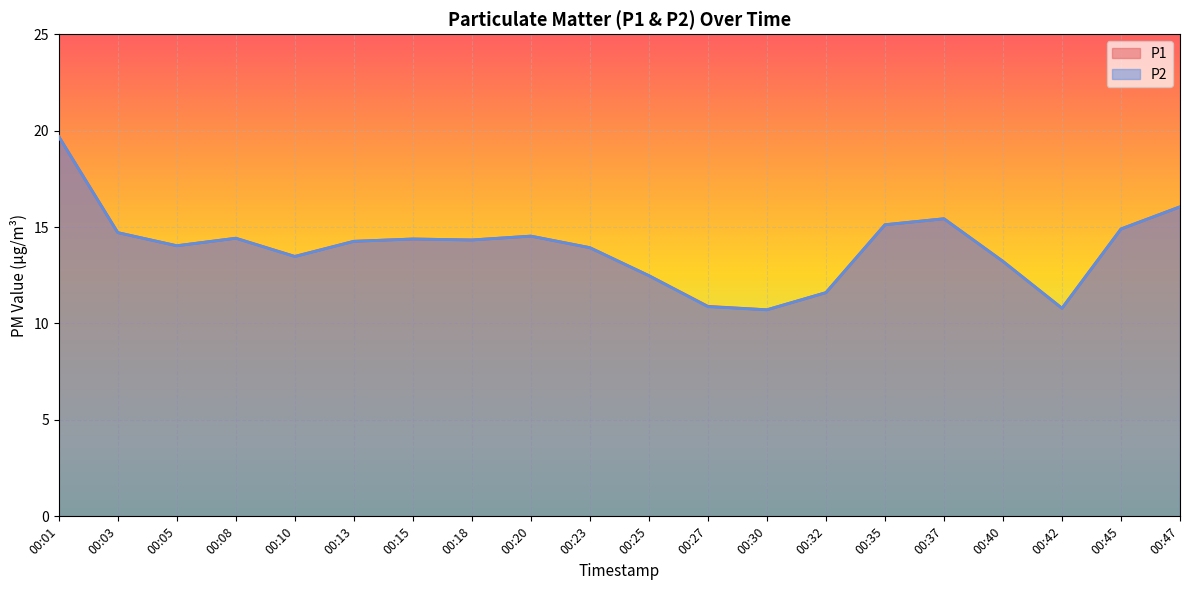

How many data points in P1 are less than 14?

8